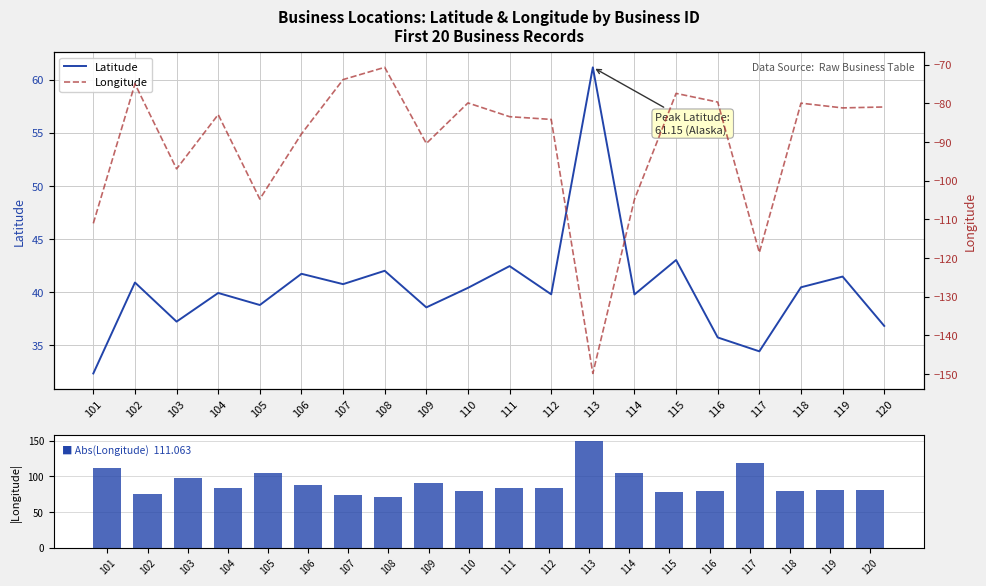

Reading left to right, transcribe all the data shown in this chart.

Latitude: 32.4	40.9	37.2	39.9	38.8	41.7	40.8	42.0	38.6	40.4	42.5	39.8	61.2	39.8	43.0	35.7	34.4	40.5	41.5	36.8
Abs(Longitude): 111.1	75.0	97.0	82.9	104.8	87.9	73.9	70.7	90.4	79.9	83.5	84.2	149.9	104.9	77.4	79.7	118.6	80.0	81.2	81.0
Longitude: -111.1	-75.0	-97.0	-82.9	-104.8	-87.9	-73.9	-70.7	-90.4	-79.9	-83.5	-84.2	-149.9	-104.9	-77.4	-79.7	-118.6	-80.0	-81.2	-81.0